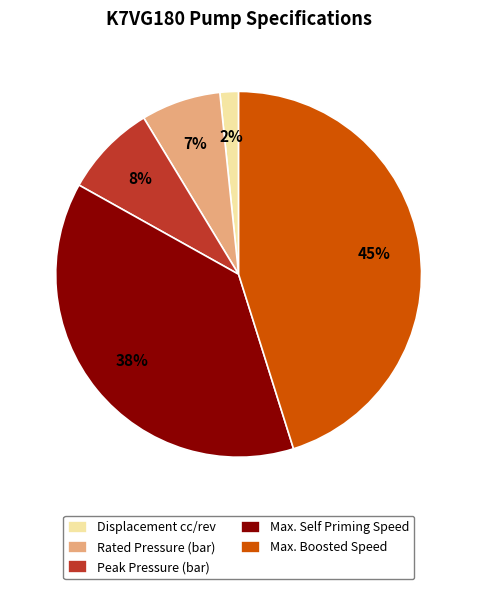

Does Max. Boosted Speed represent more than half of the total?

No